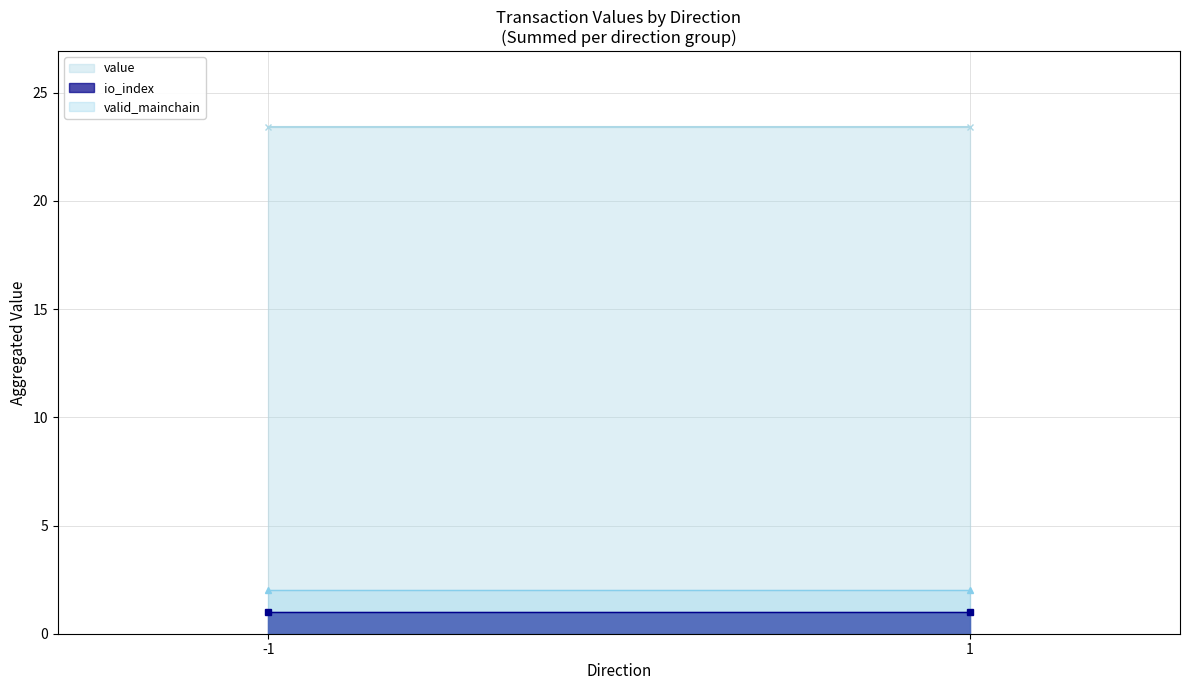

The valid_mainchain series shows 1.4 at 1. True or false?

False